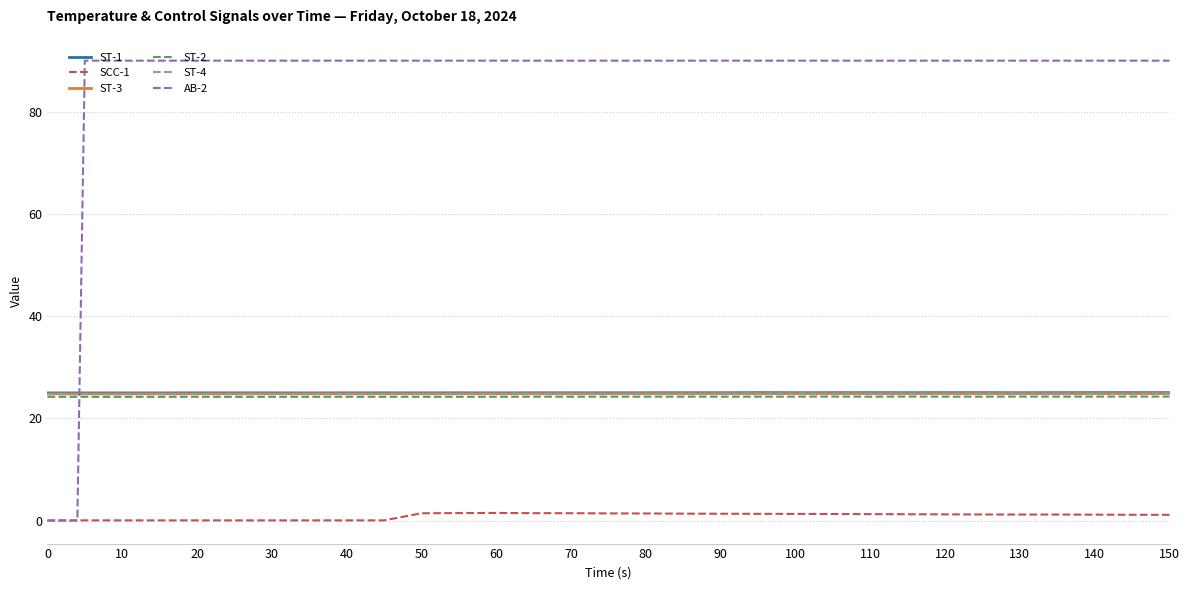

How many lines are shown in the chart?

6